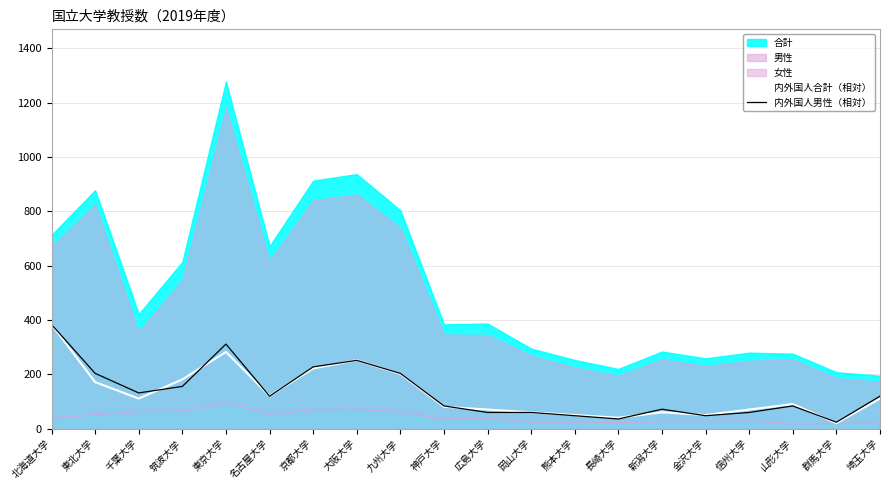

What position from the right is 京都大学?

14